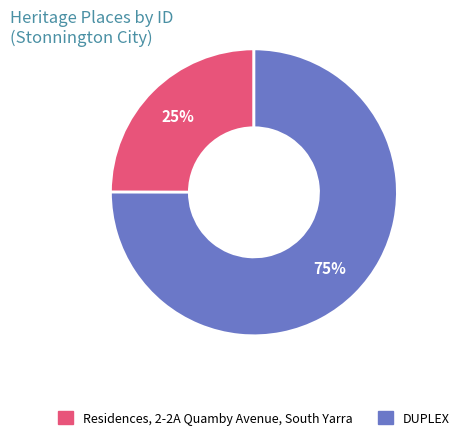

To the nearest percent, what portion does Residences, 2-2A Quamby Avenue, South Yarra represent?

25%